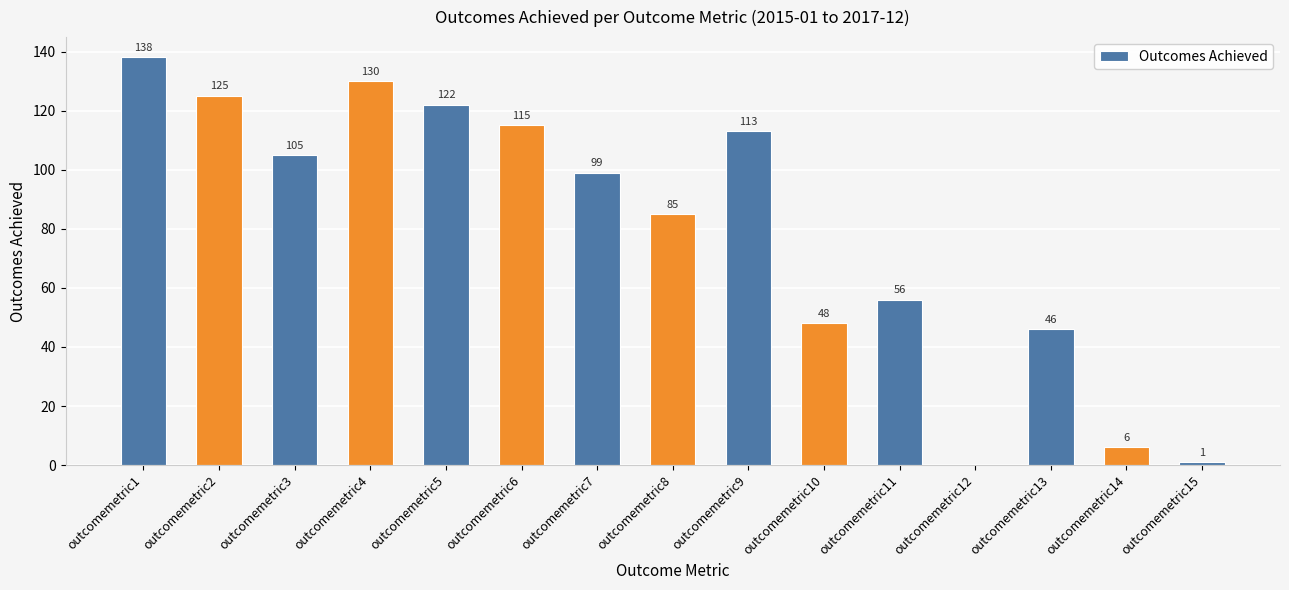

Between outcomemetric1 and outcomemetric15, which is larger?

outcomemetric1